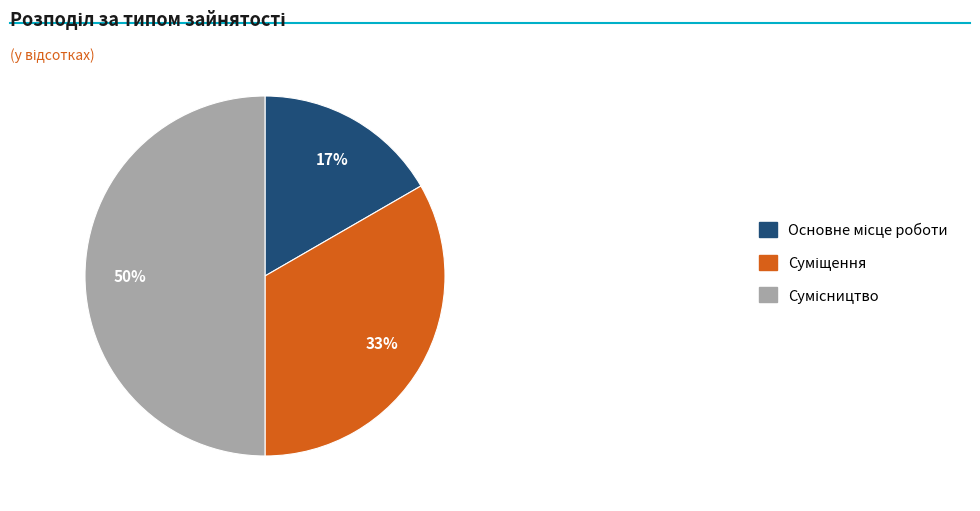

To the nearest percent, what is the average slice percentage?

33%